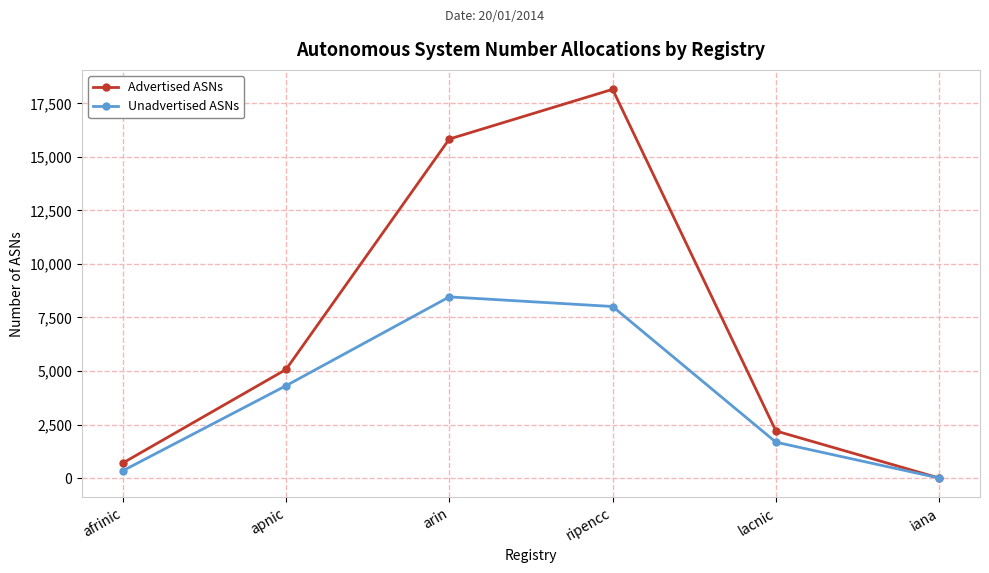

What is the label of the 3rd point from the left?

arin